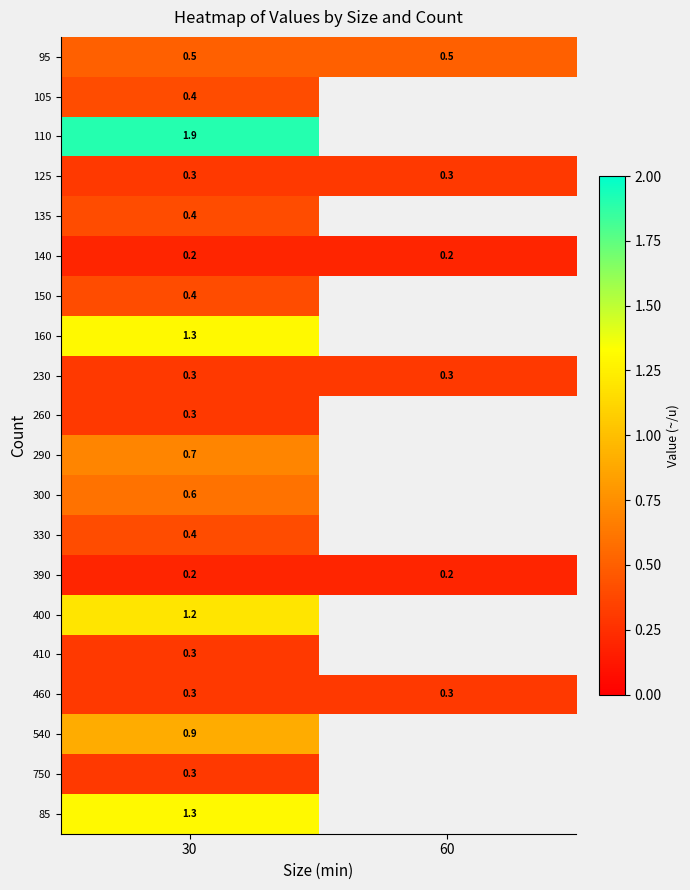

Count the number of categories in the chart.

2